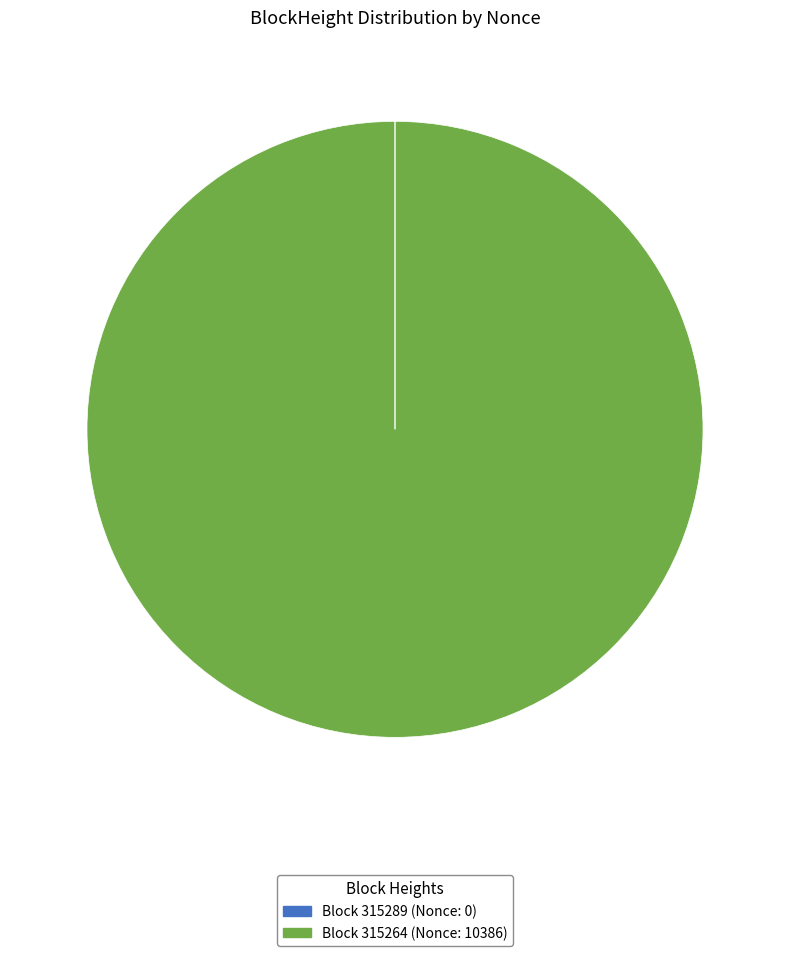

Is there any slice that represents more than half of the pie?

Yes